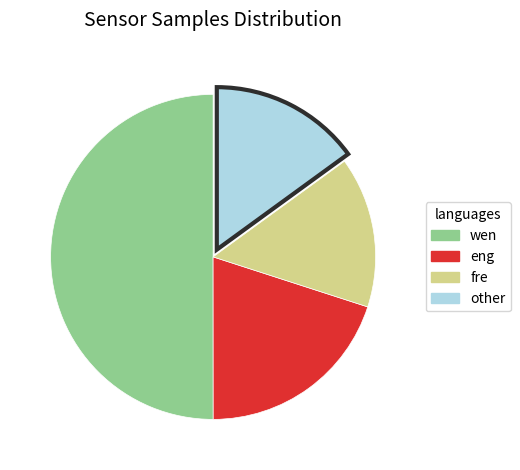

How many slices are in this pie chart?

4